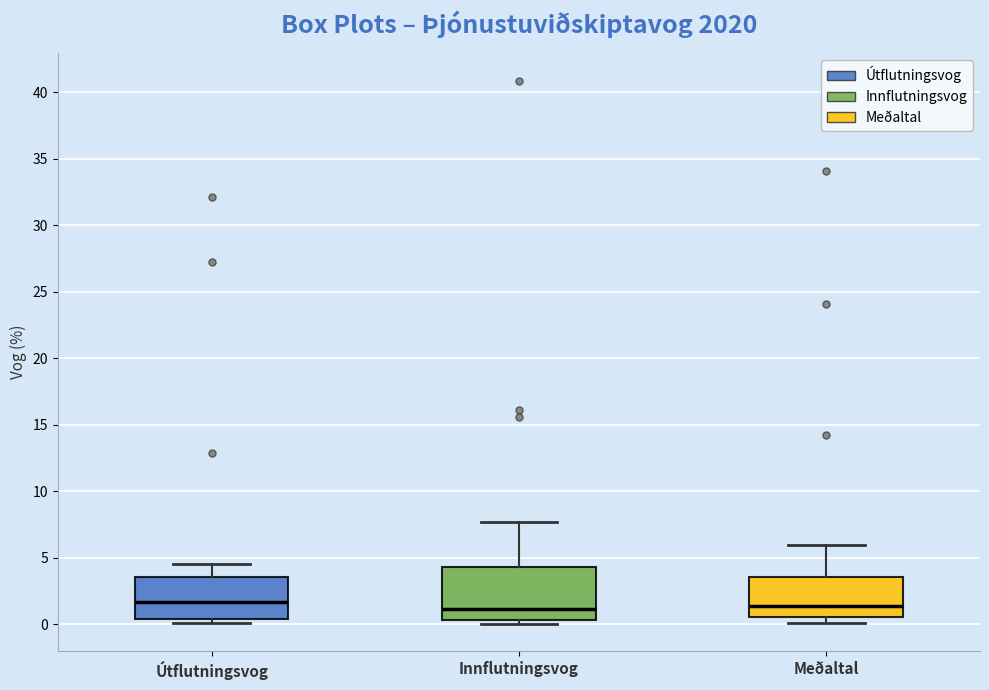

Reading left to right, read every box against the y-axis: the position of its median line, the range the box covers, and the ends of its whiskers. The values are not printed on the chart, so give them approximately, as read against the axis.

Útflutningsvog: median 1.5, box 0.5 to 3.5, whiskers 0.0 to 4.5
Innflutningsvog: median 1.0, box 0.5 to 4.5, whiskers 0.0 to 7.5
Meðaltal: median 1.5, box 0.5 to 3.5, whiskers 0.0 to 6.0